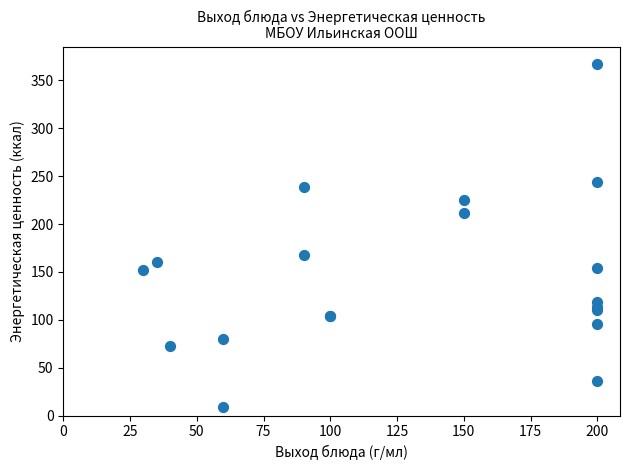

What Y value in the scatter plot is closest to 187?

167.5